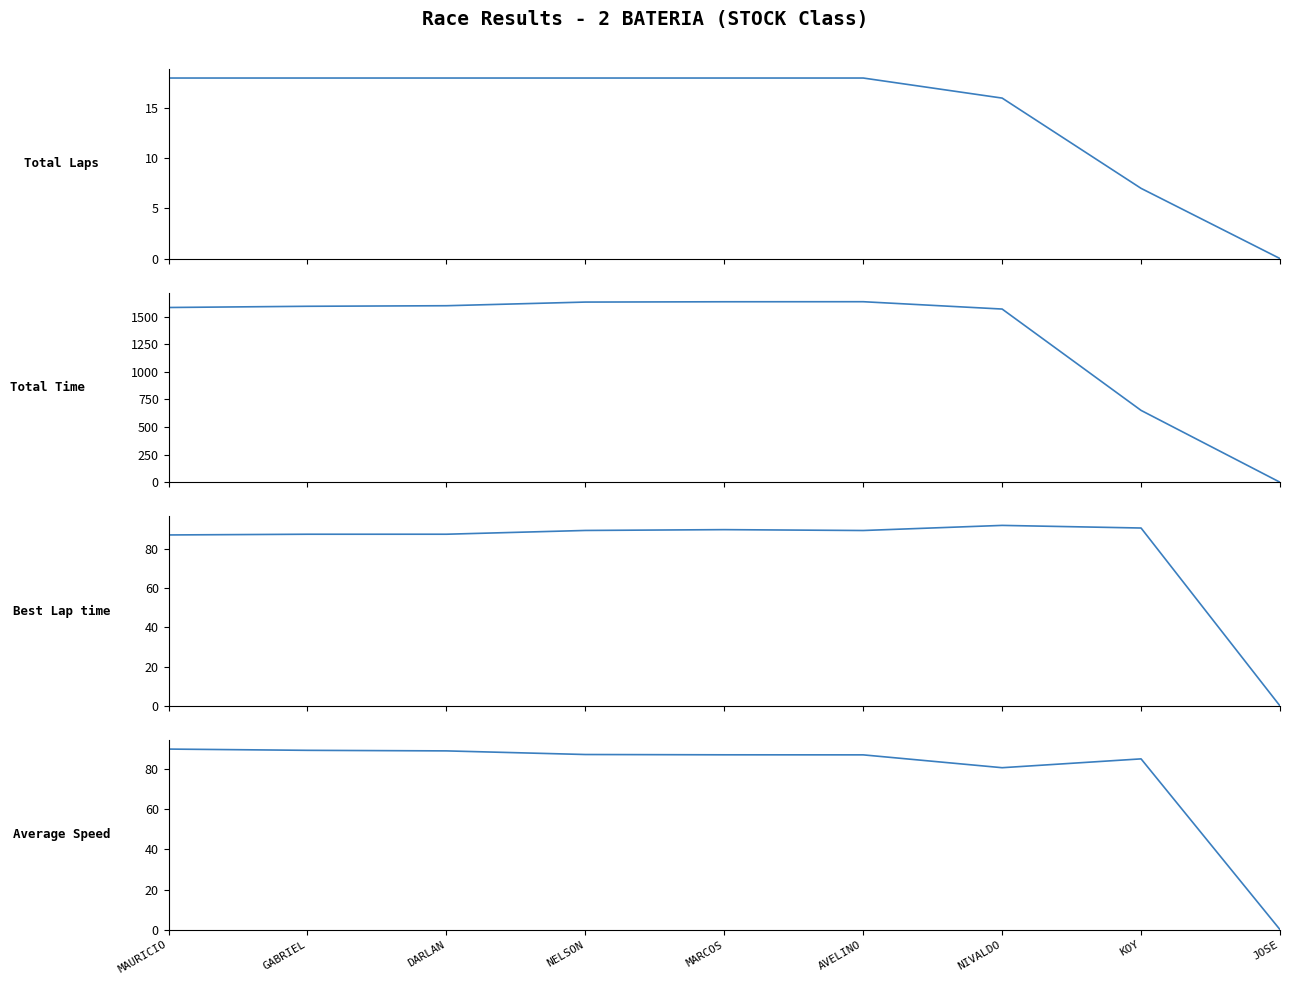

True or false: Best Lap time and Total Time cross at least once.

False